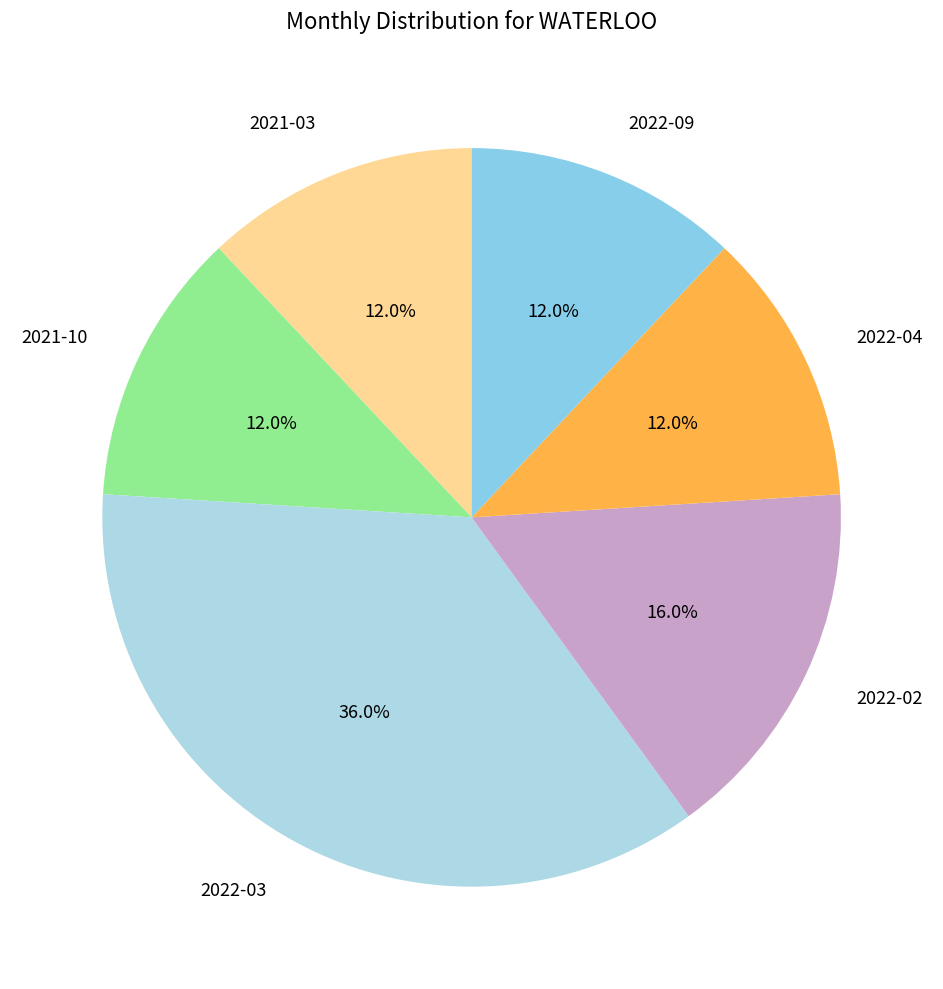

What percentage is the 2022-09 slice, to the nearest percent?

12%